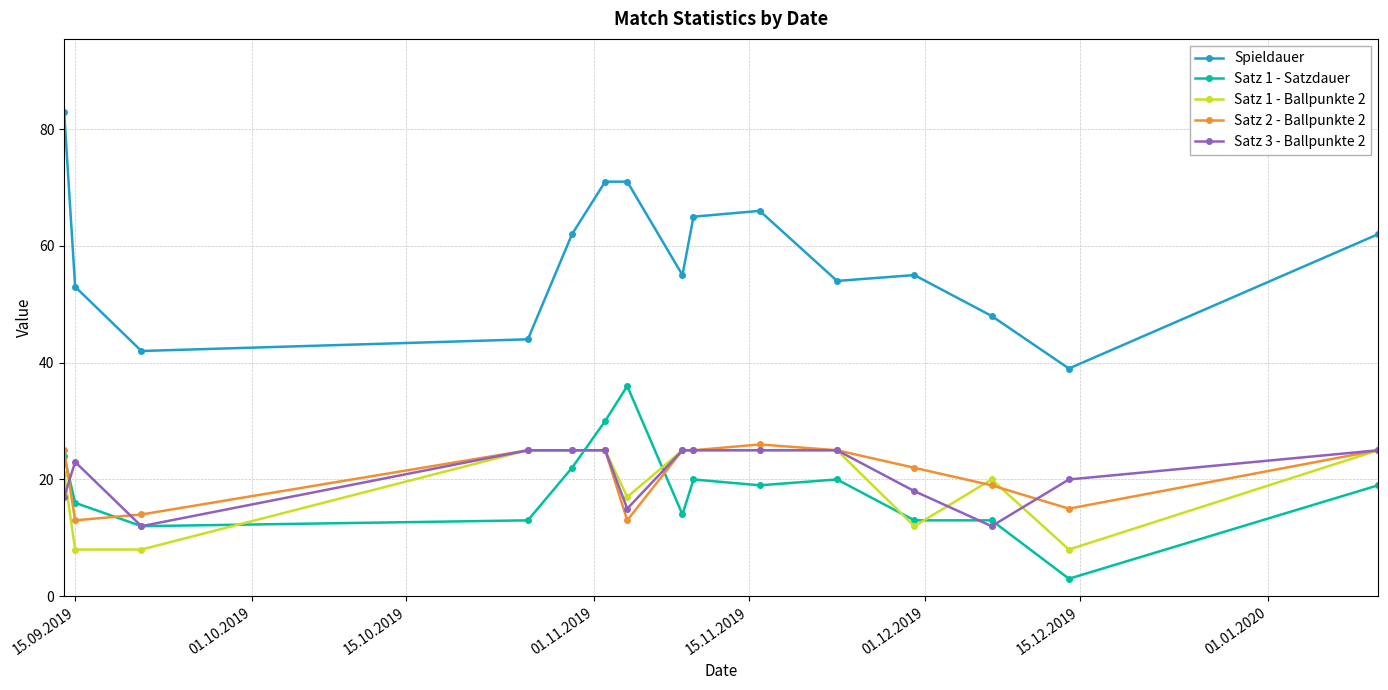

Which series has the largest total across all categories?

Spieldauer